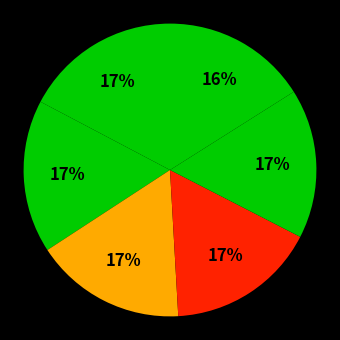

Count the number of slices in the pie.

6